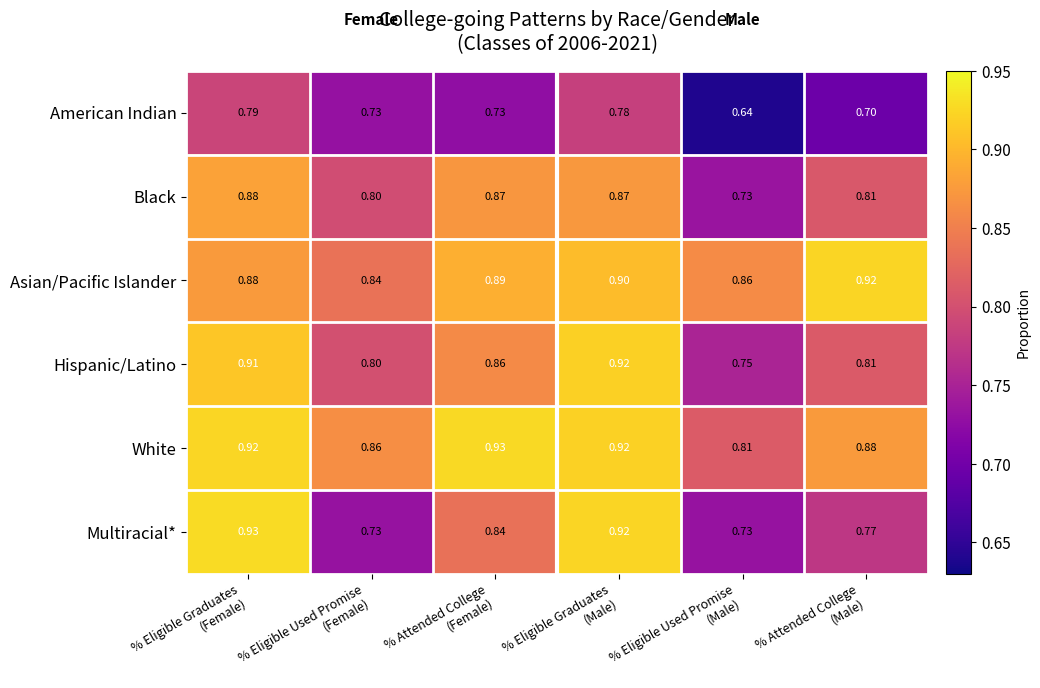

Which series has the largest range (max minus min)?

Multiracial*